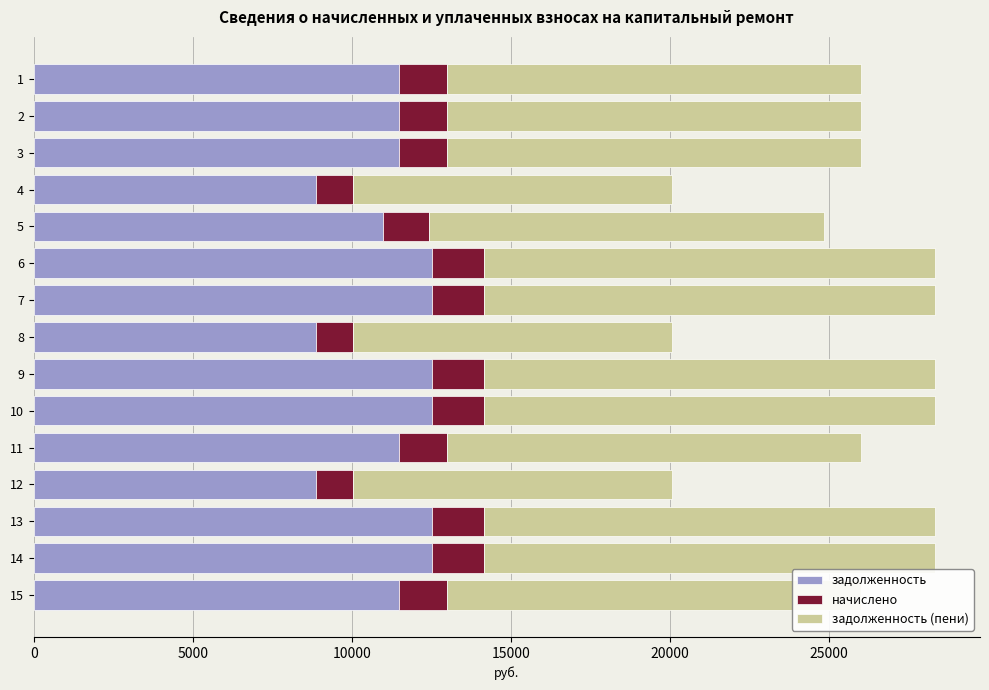

What is the total value across all series at 2?

25999.3